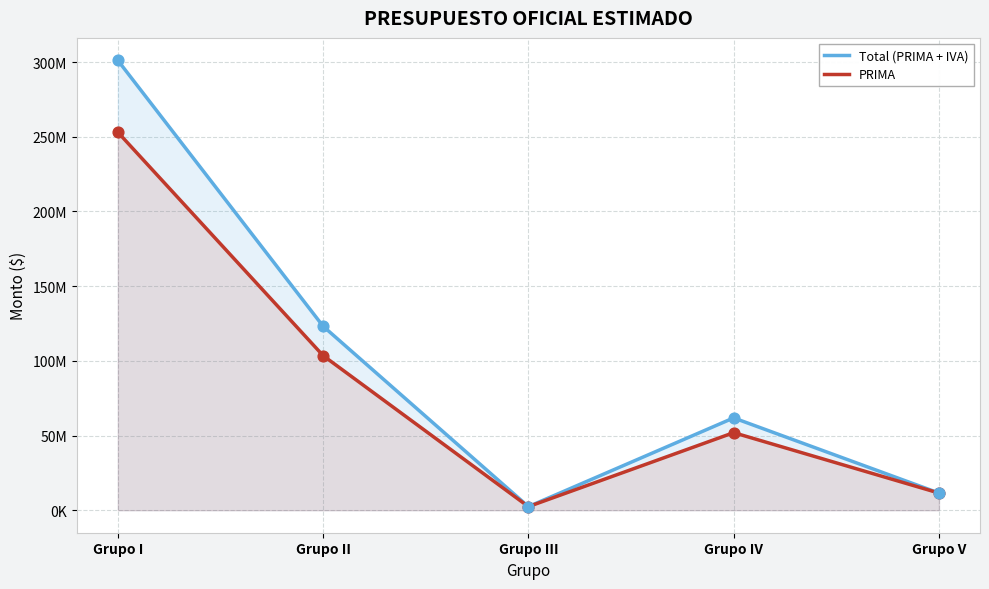

At which category is the sum across all series the highest?

Grupo I